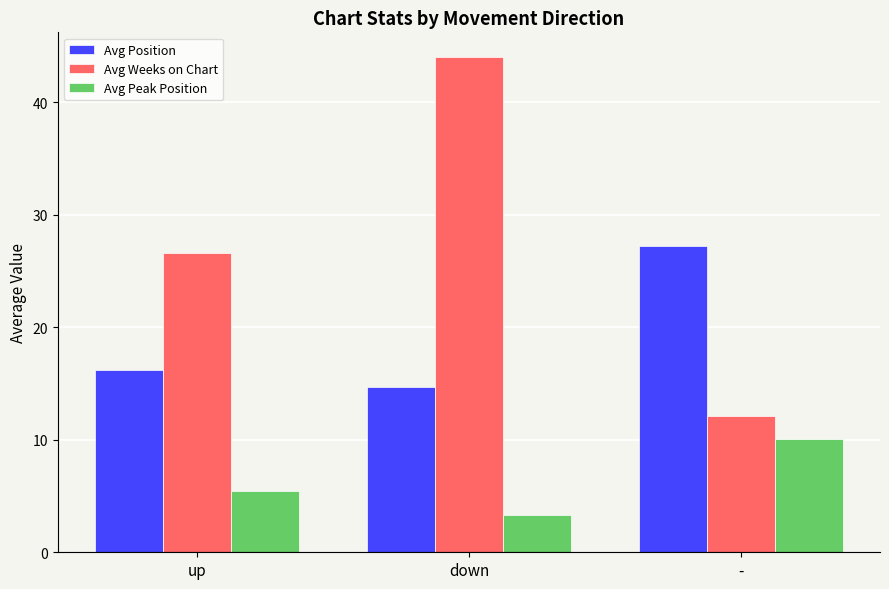

Rank the series at up from highest to lowest value.

Avg Weeks on Chart, Avg Position, Avg Peak Position